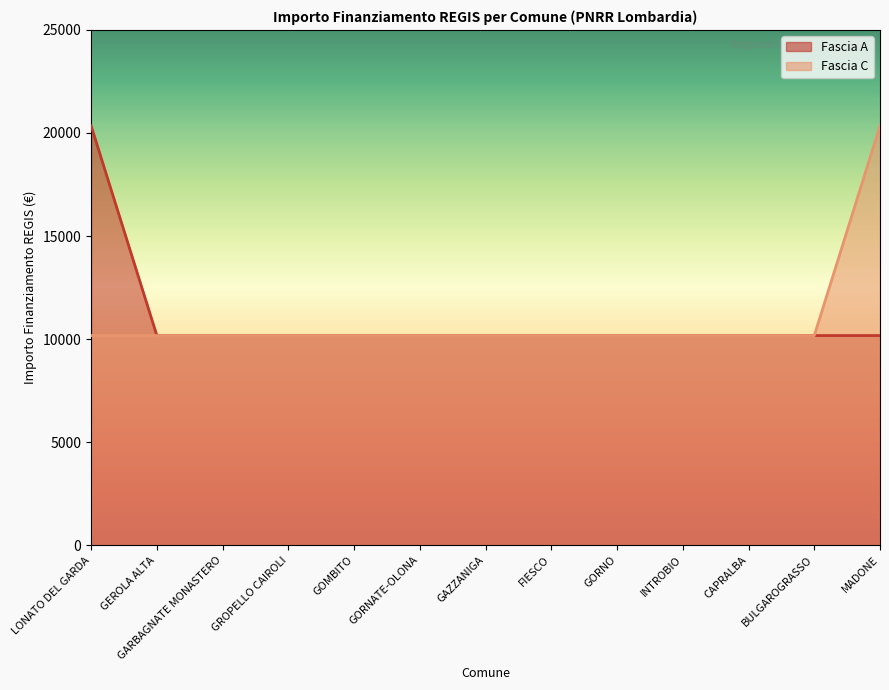

What is the label of the 3rd point from the right?

CAPRALBA